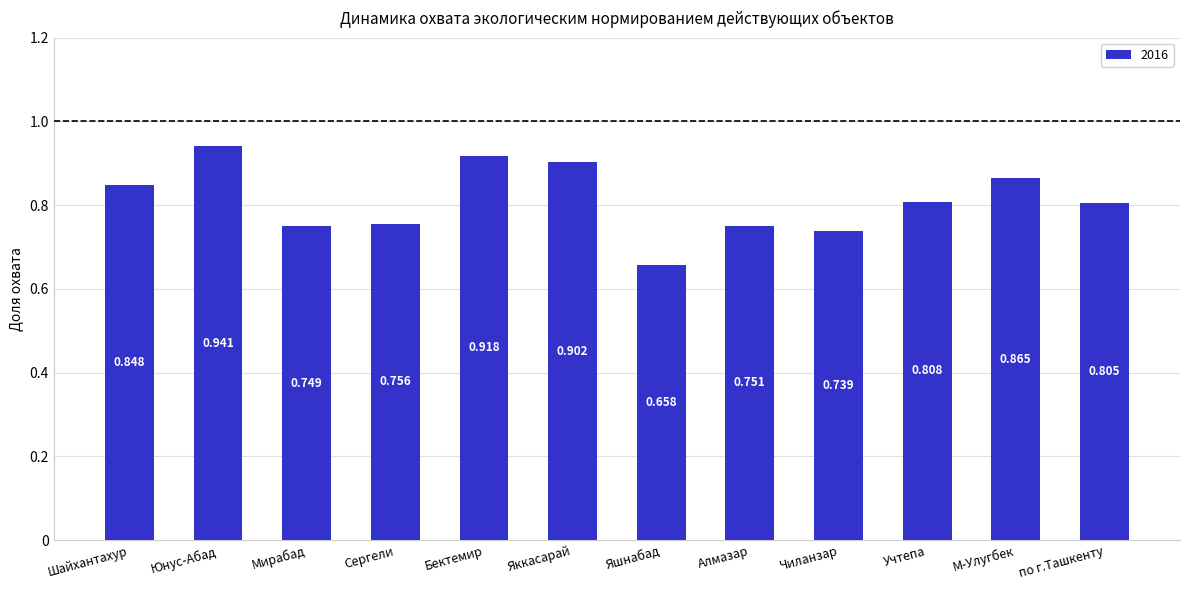

What is the label of the 3rd bar from the left?

Мирабад